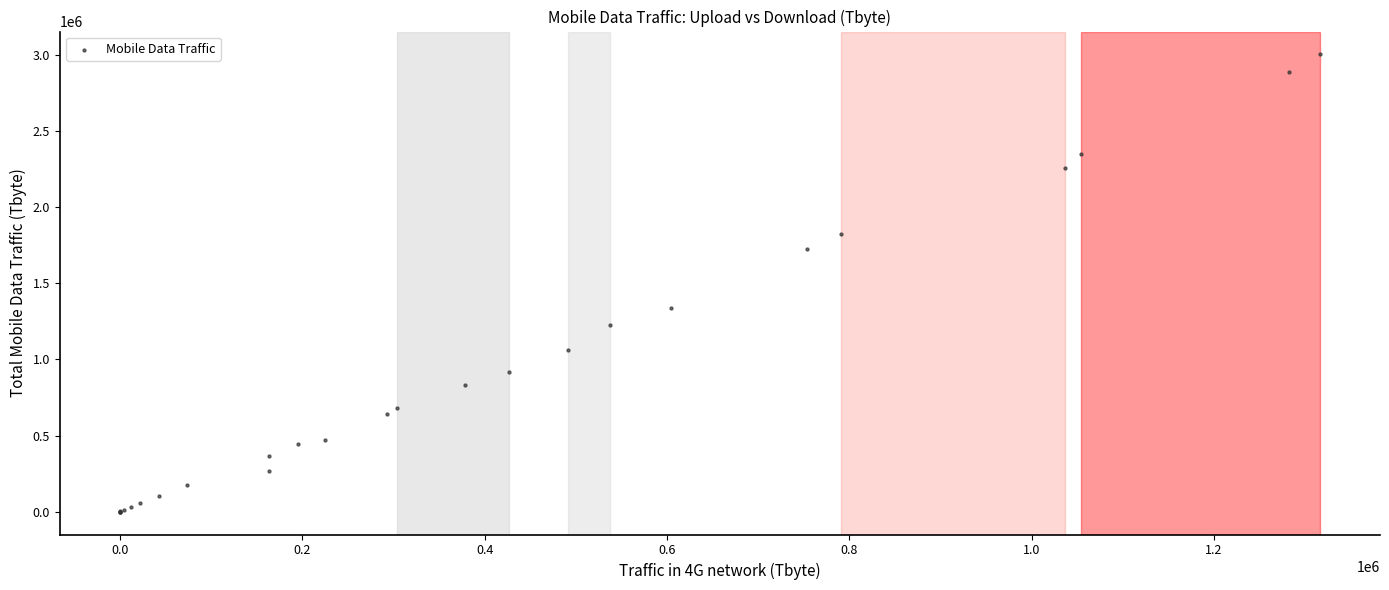

What Y value in the scatter plot is closest to 1502420?

1340058.4